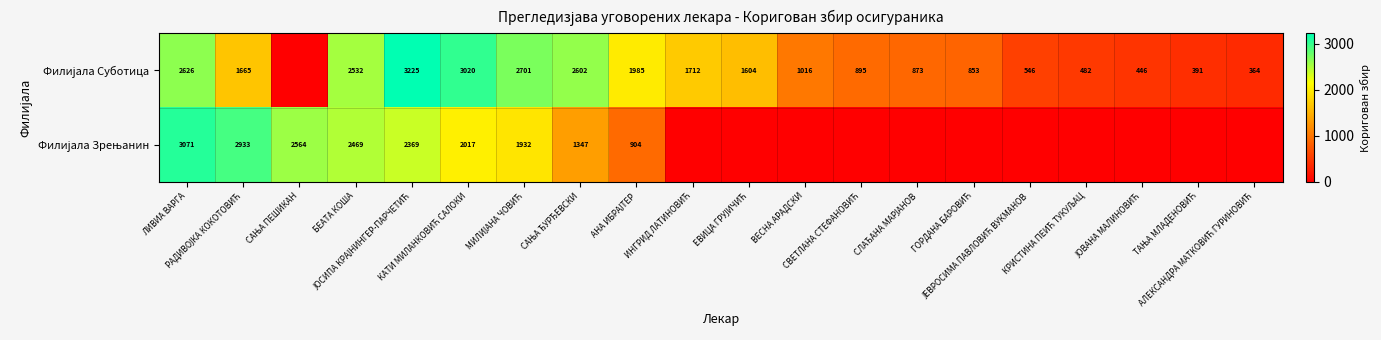

At which category is the sum across all series the highest?

ЛИВИА ВАРГА